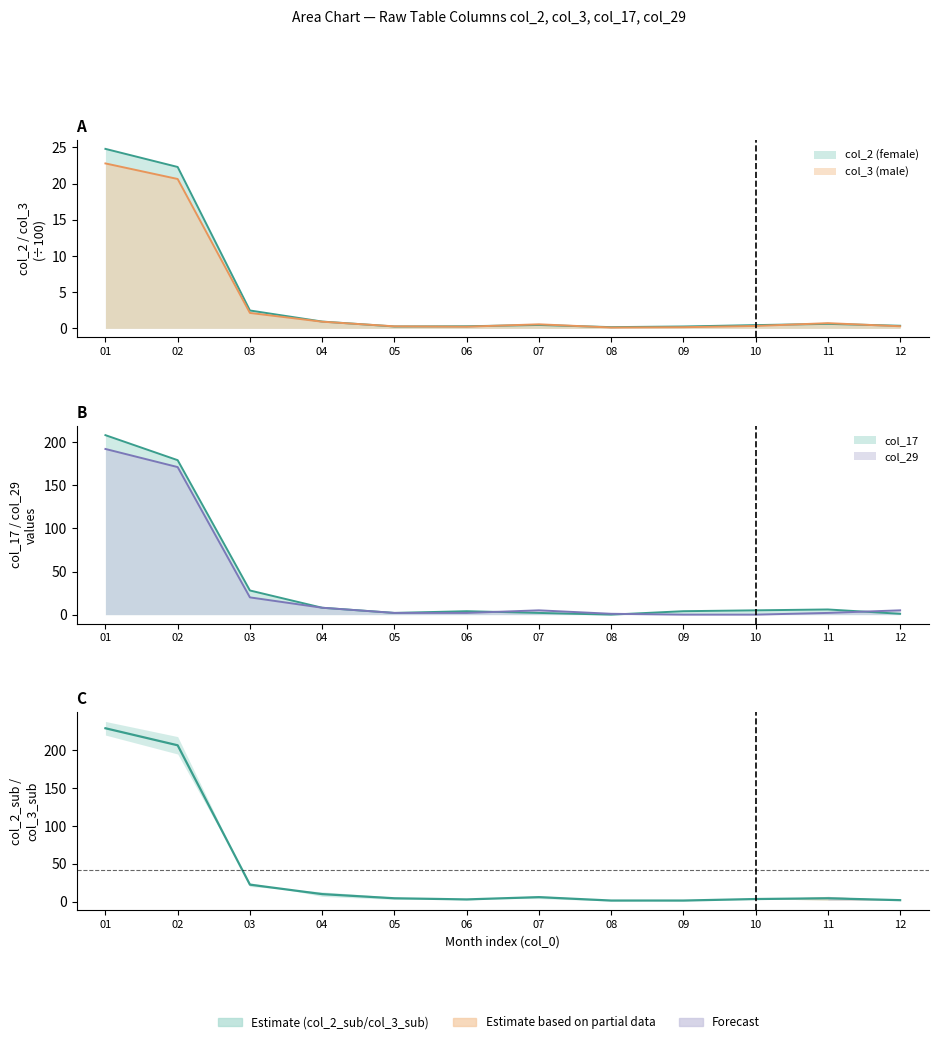

The value at 12 is 0.9. True or false?

False